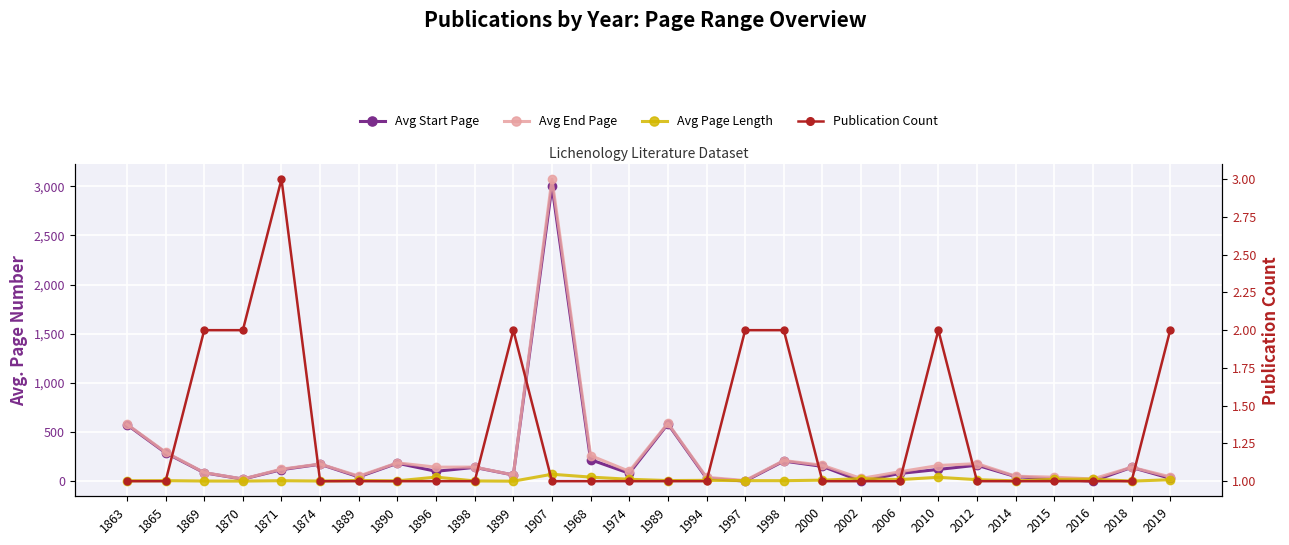

How many data points in Avg End Page are less than 142?

14